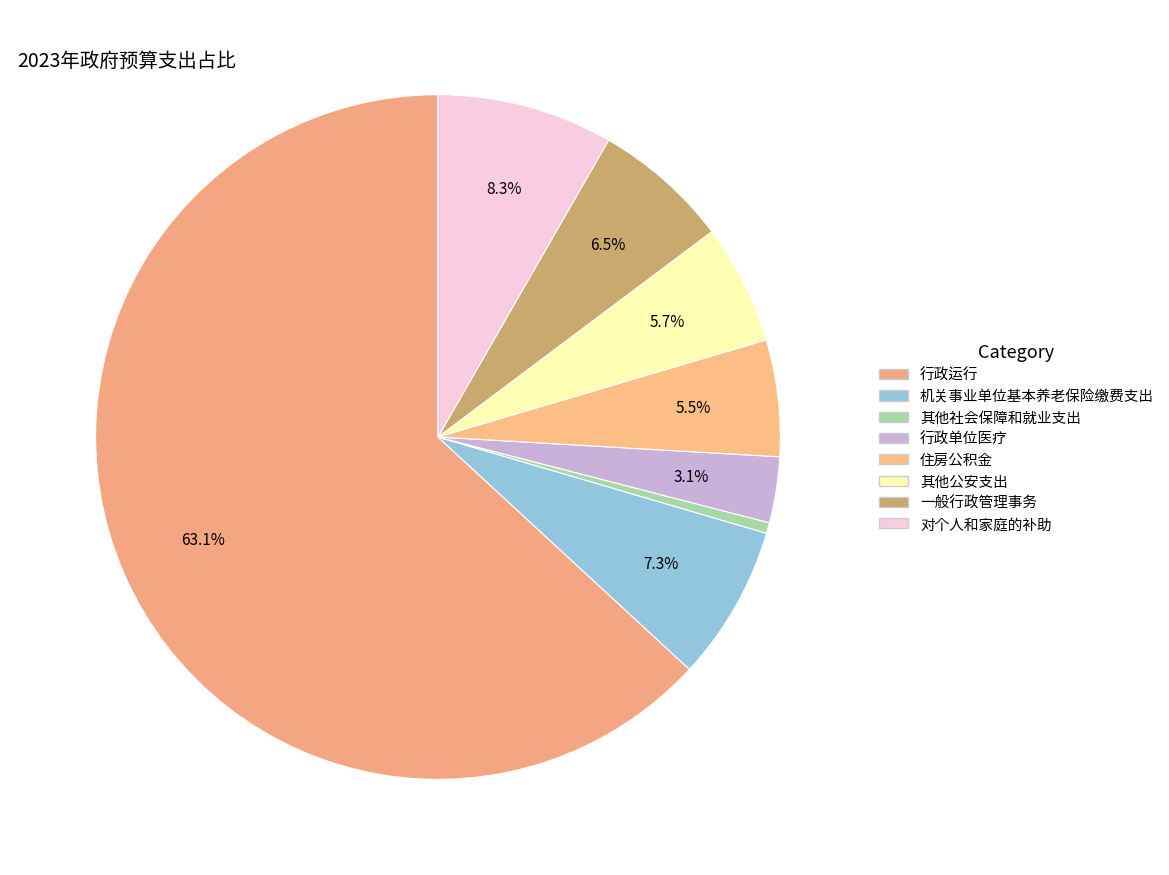

What is the largest slice in the pie chart?

行政运行